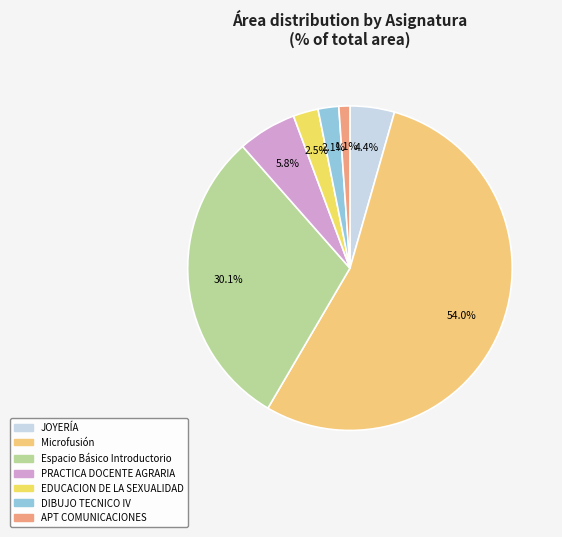

Count the number of slices in the pie.

7